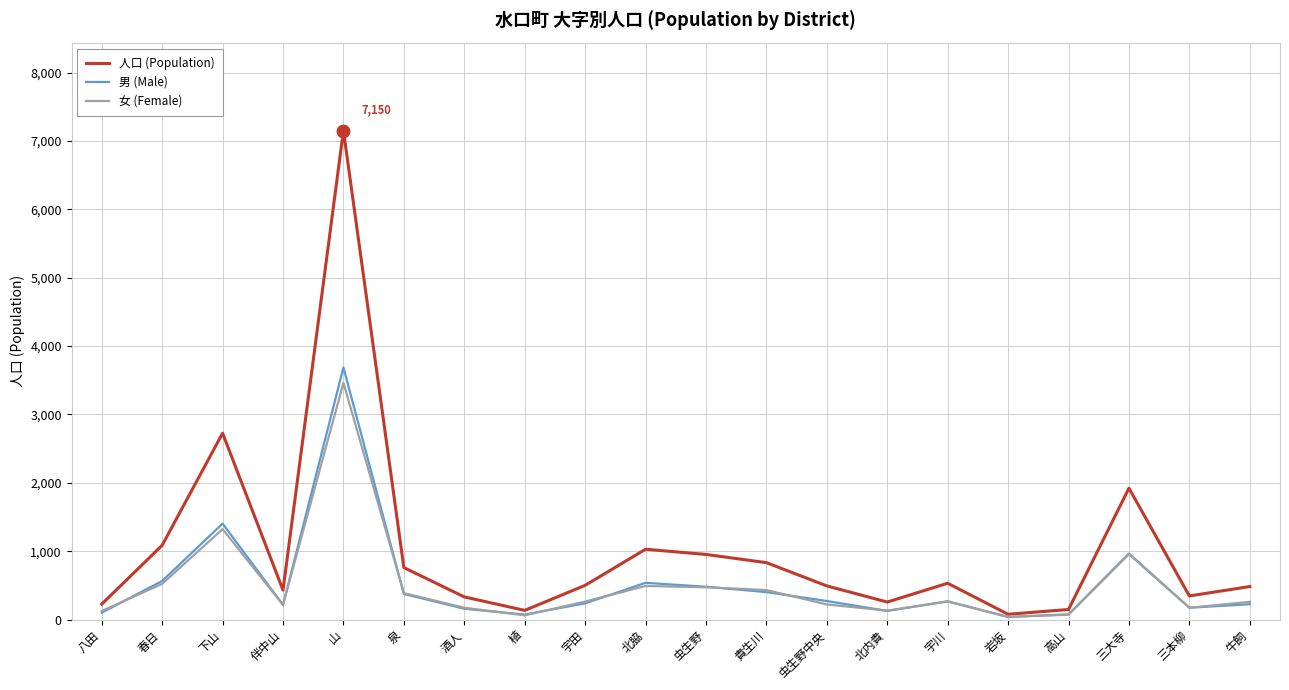

At how many categories does at least one series exceed 5909?

1